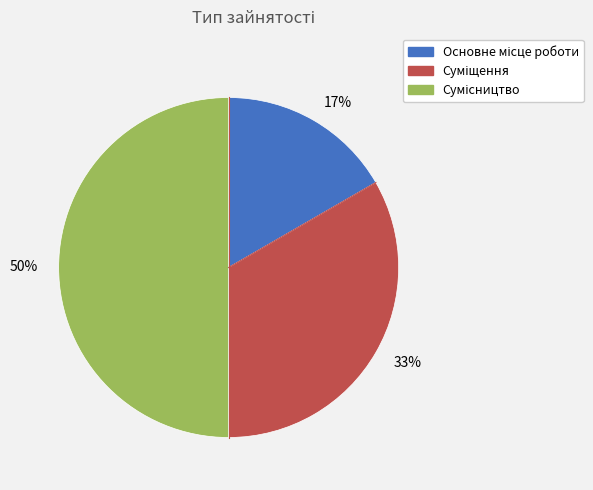

To the nearest percent, what percentage of the pie is 50%?

50%